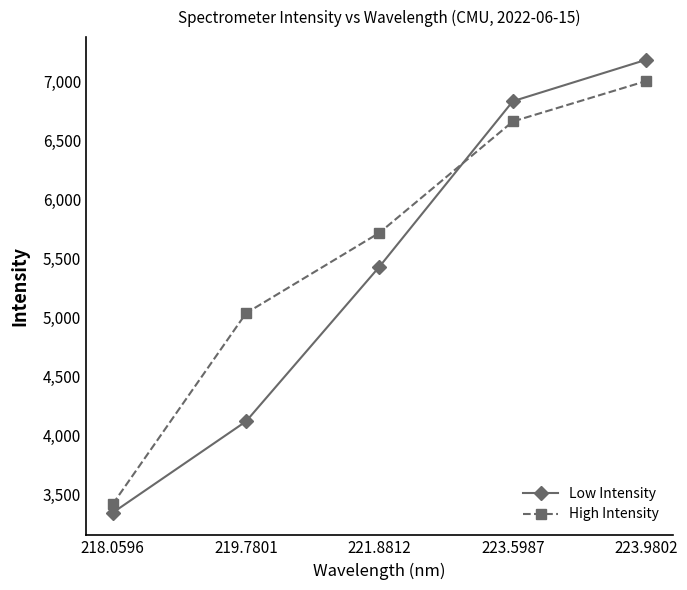

What is the label of the 5th point from the right?

218.0596